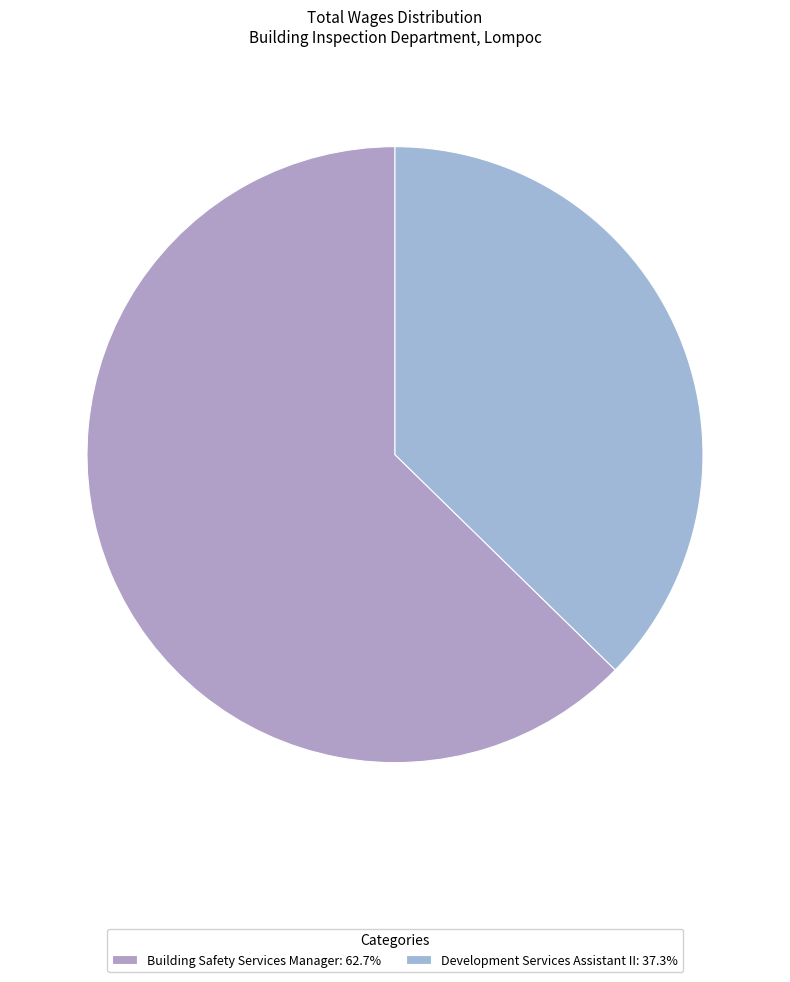

To the nearest percent, what portion does Building Safety Services Manager represent?

63%